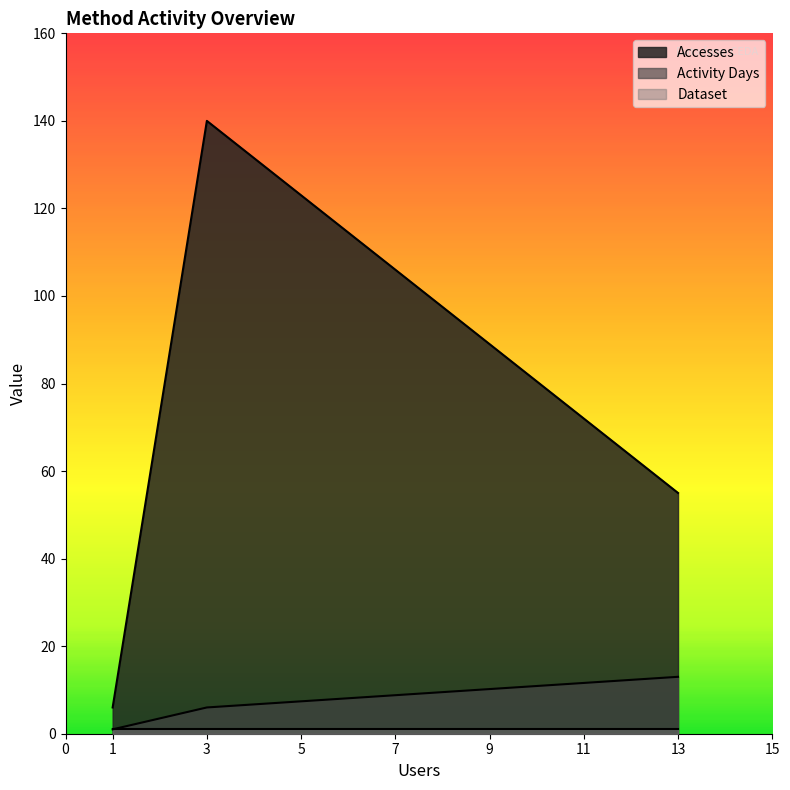

Rank the categories by Activity Days value from lowest to highest.

1, 3, 13